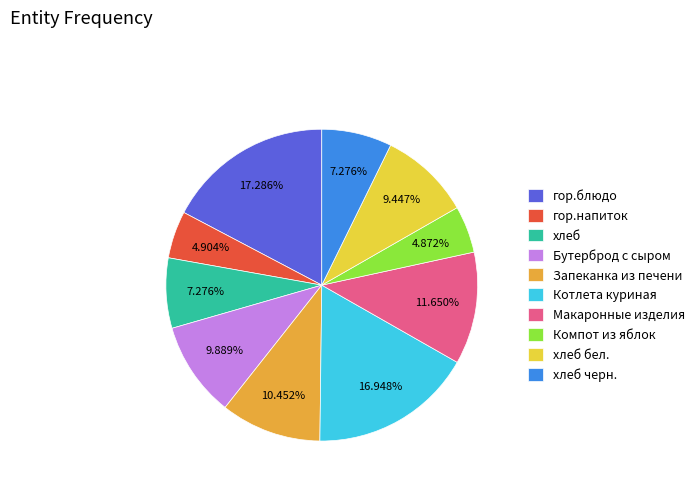

Which has a higher value, хлеб черн. or Компот из яблок?

хлеб черн.